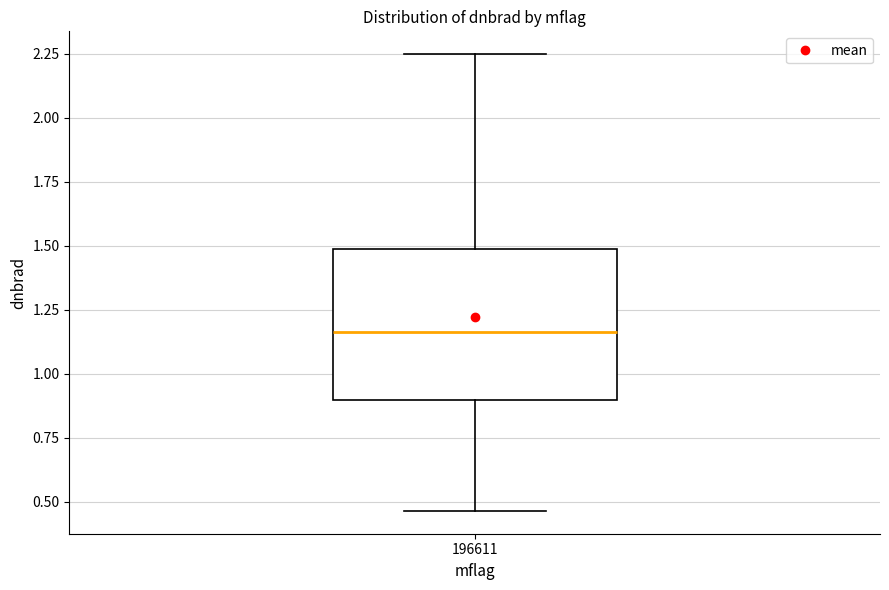

Where is the lower edge of the box at x = 196611 on the y-axis? The values are not printed on the chart, so give them approximately, as read against the axis.

0.90